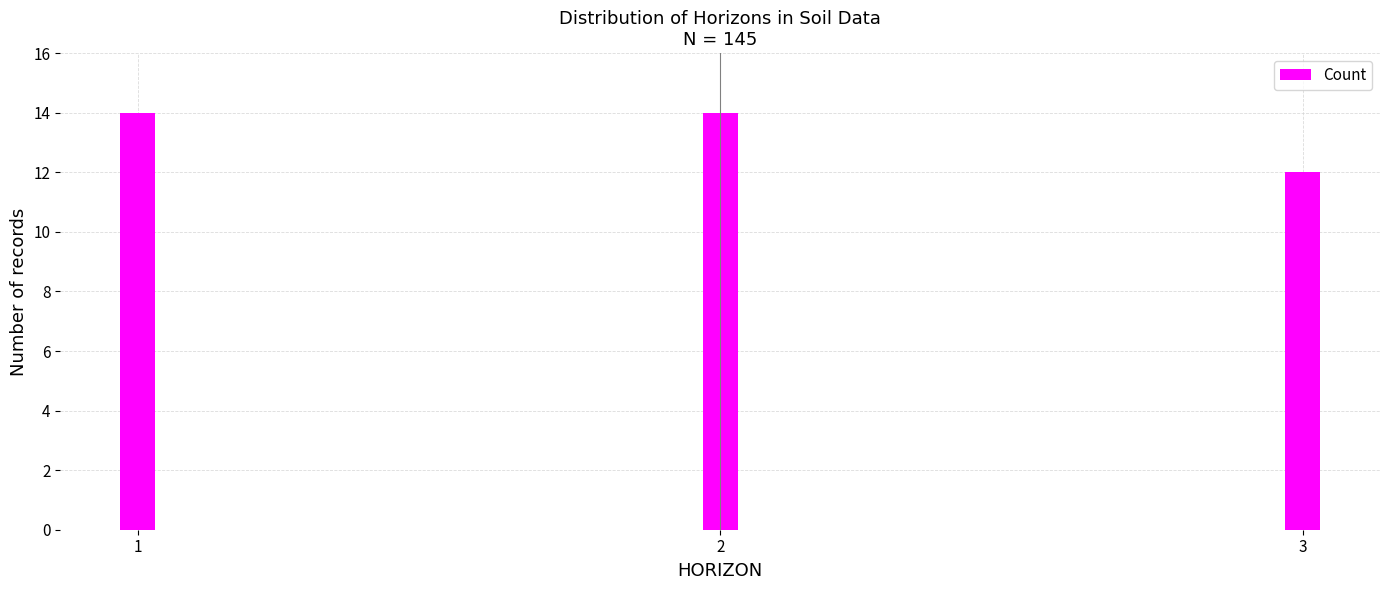

What is the value of the 3rd bar from the left?

12